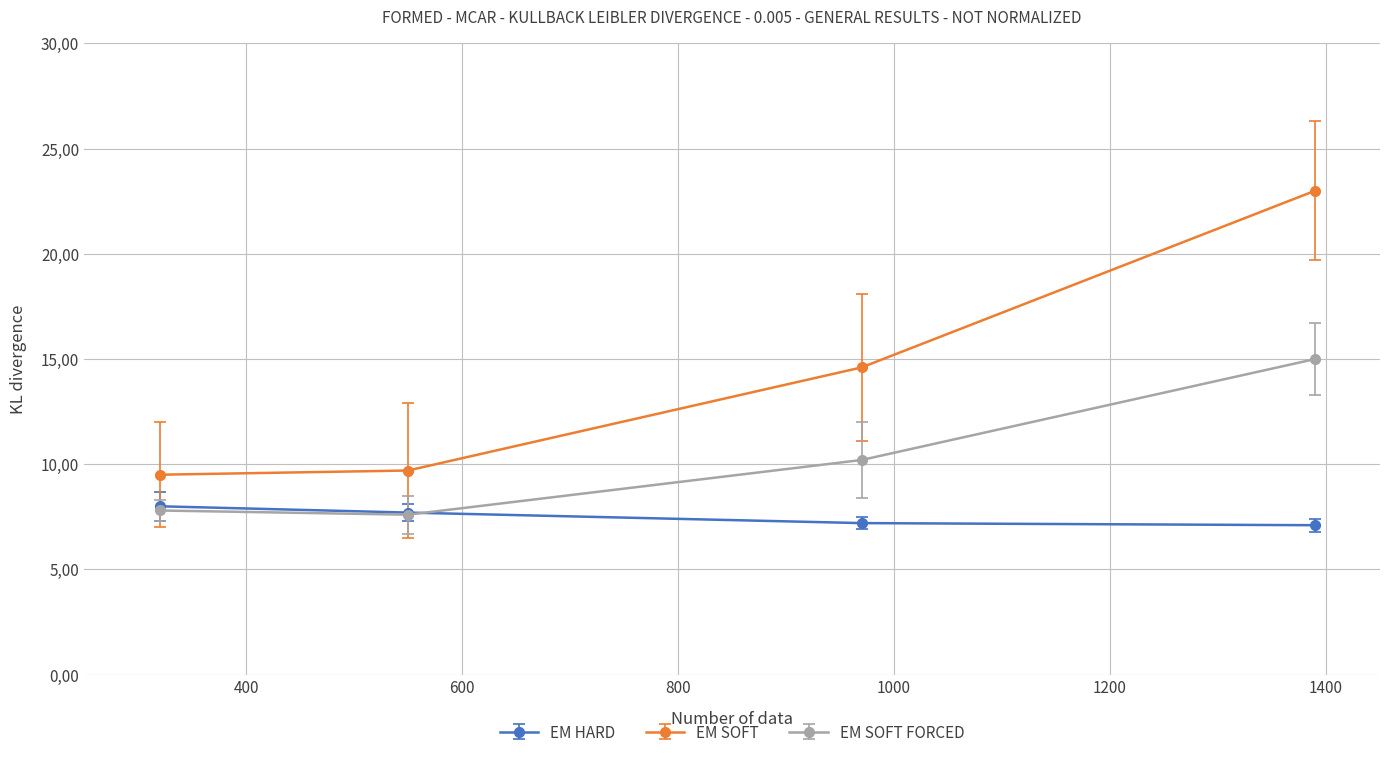

True or false: EM SOFT FORCED and EM HARD intersect in this chart.

True